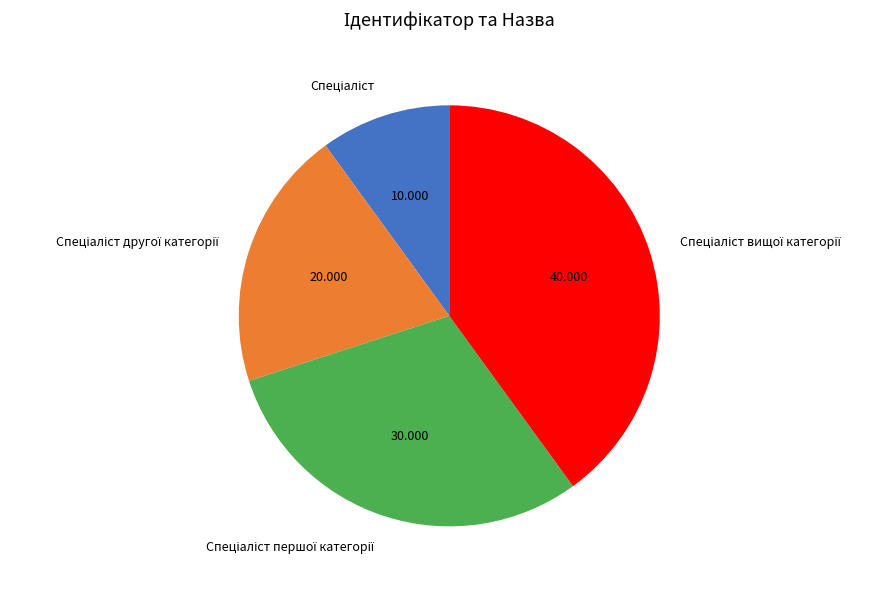

Is there a majority slice in this chart?

No